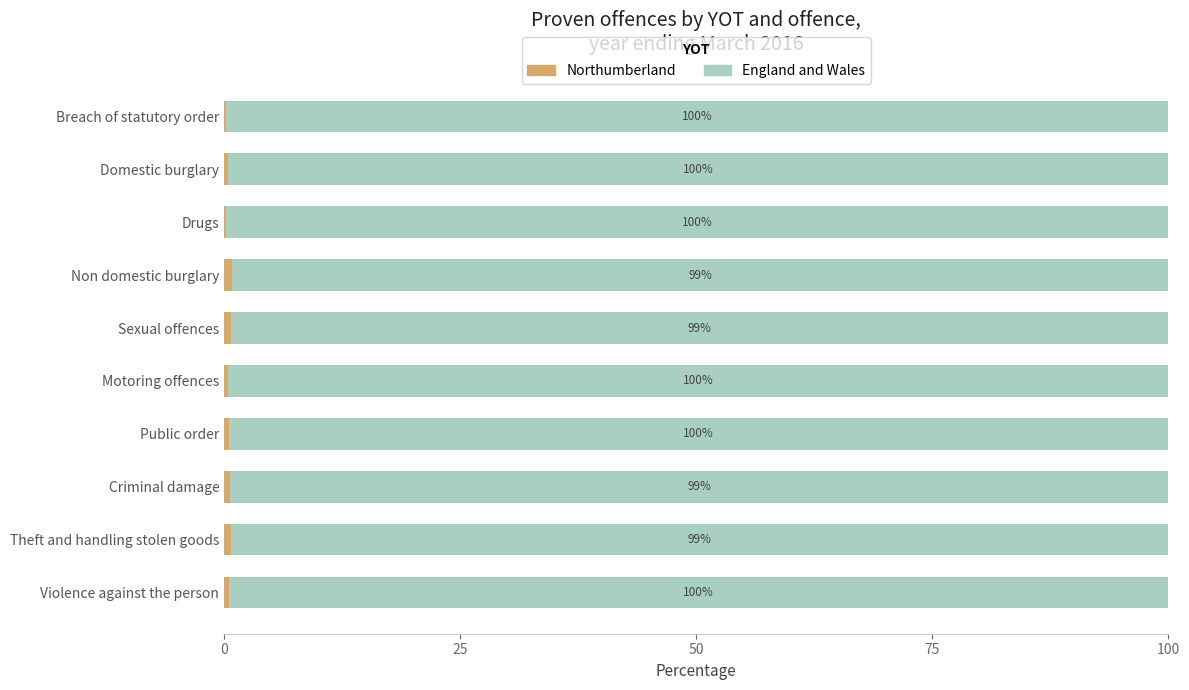

What is the total value across all series at Non domestic burglary?

100.0